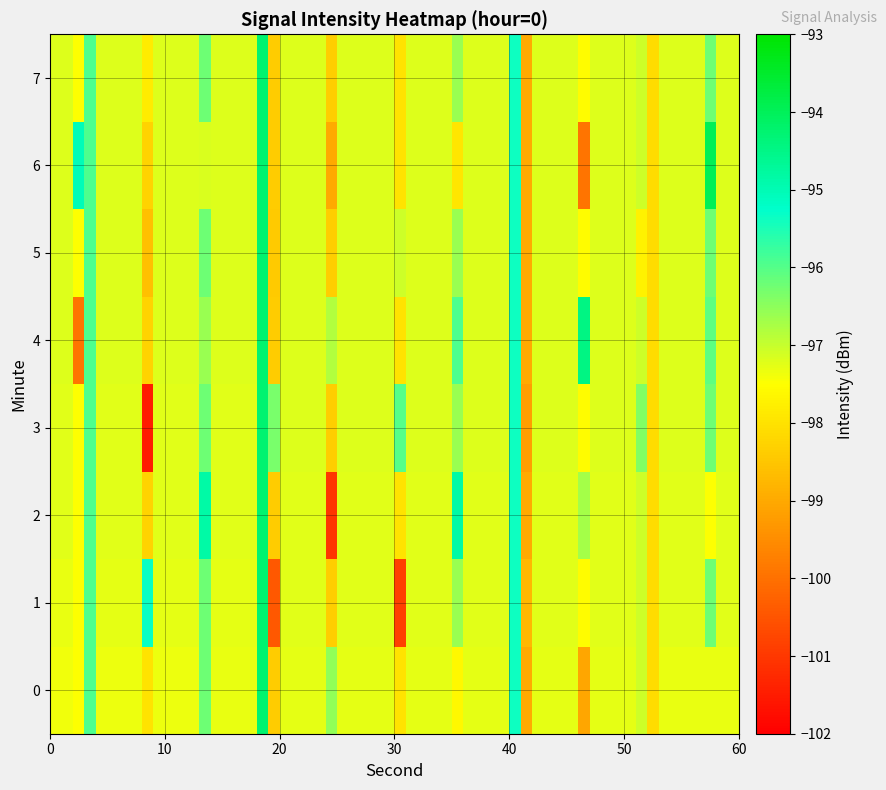

What is the sum of all 2 values?

-390.1